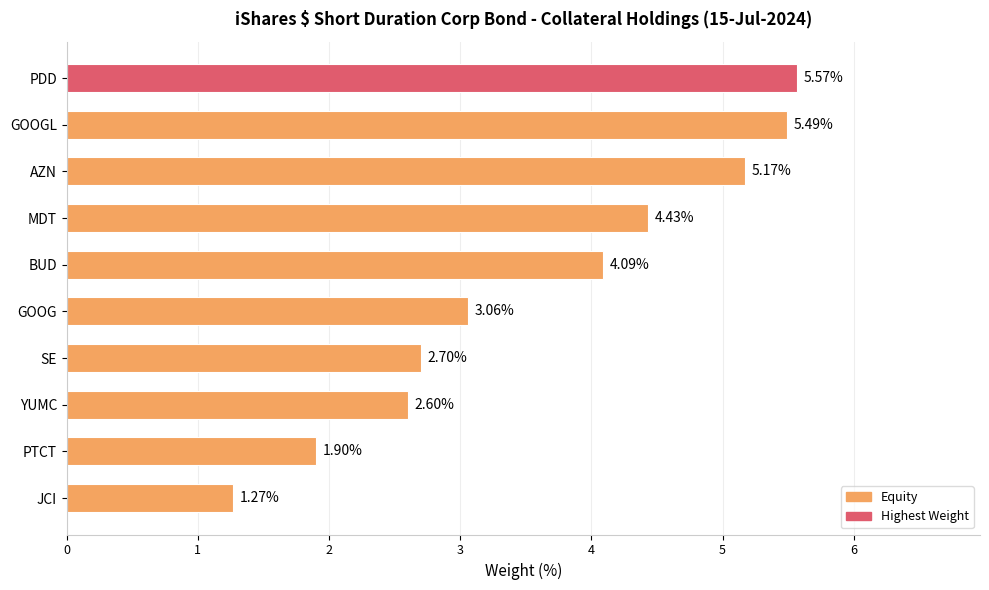

How many categories are shown in the chart?

10